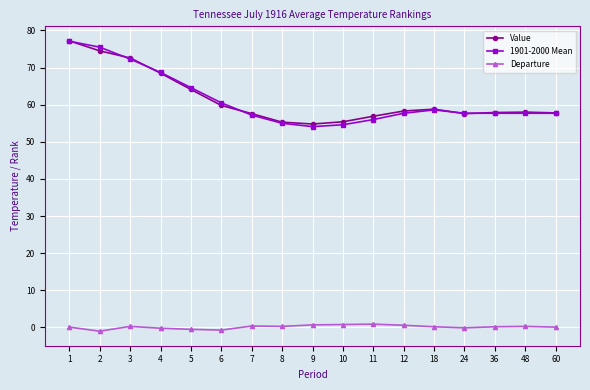

What is the sum of all Value values?

1045.1